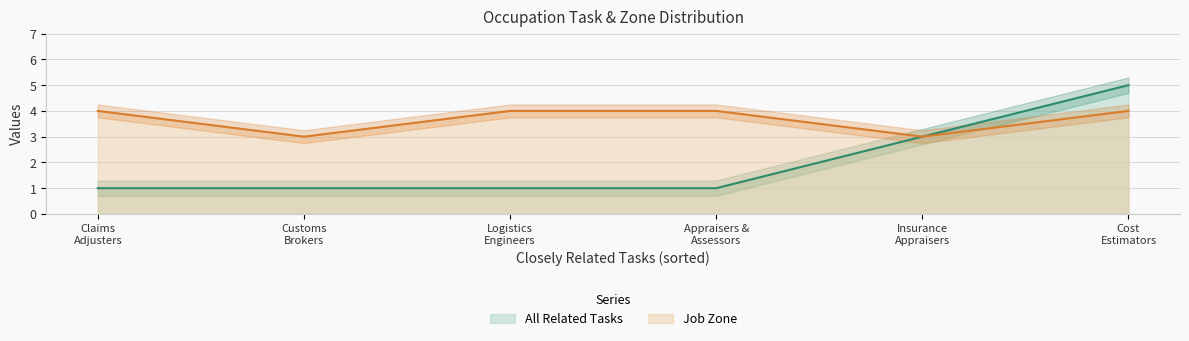

What is the difference between the All Related Tasks values at Insurance Appraisers, Auto Damage and Claims Adjusters?

2